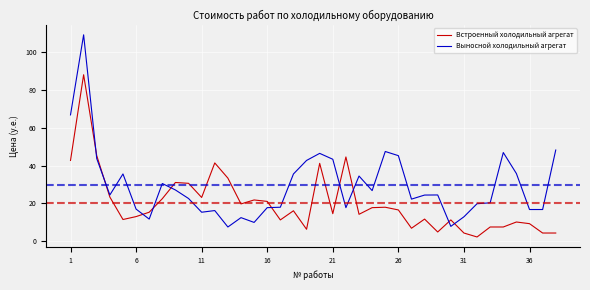

Which series has the largest total across all categories?

Выносной холодильный агрегат